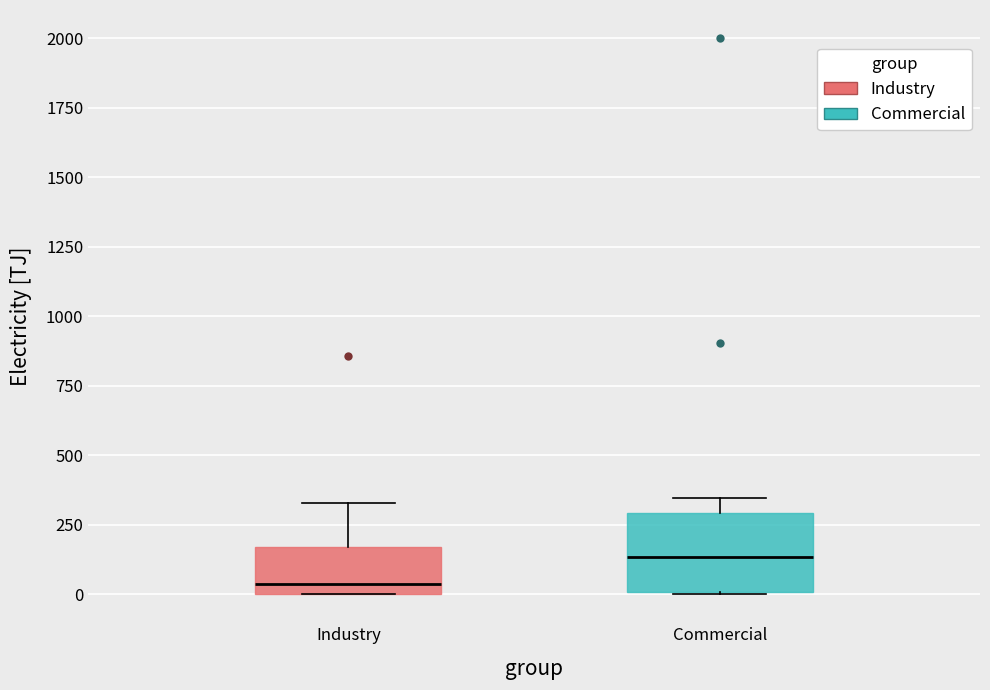

Reading left to right, transcribe this box plot: for each box, give where its median line is, the range the box spans, and where its two whiskers end, as read against the y-axis. The values are not printed on the chart, so give them approximately, as read against the axis.

Industry: median 50, box 0 to 150, whiskers 0 to 350
Commercial: median 150, box 0 to 300, whiskers 0 to 350